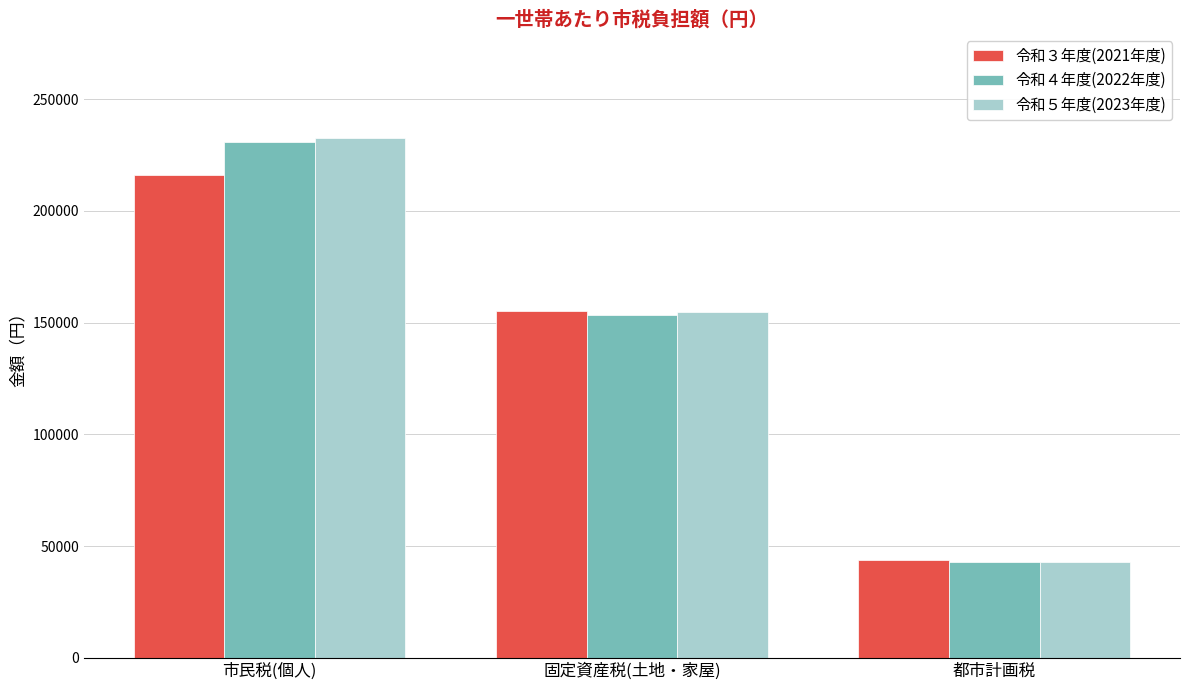

Is it true that 令和５年度(2023年度) equals 213938 at 固定資産税(土地・家屋)?

False